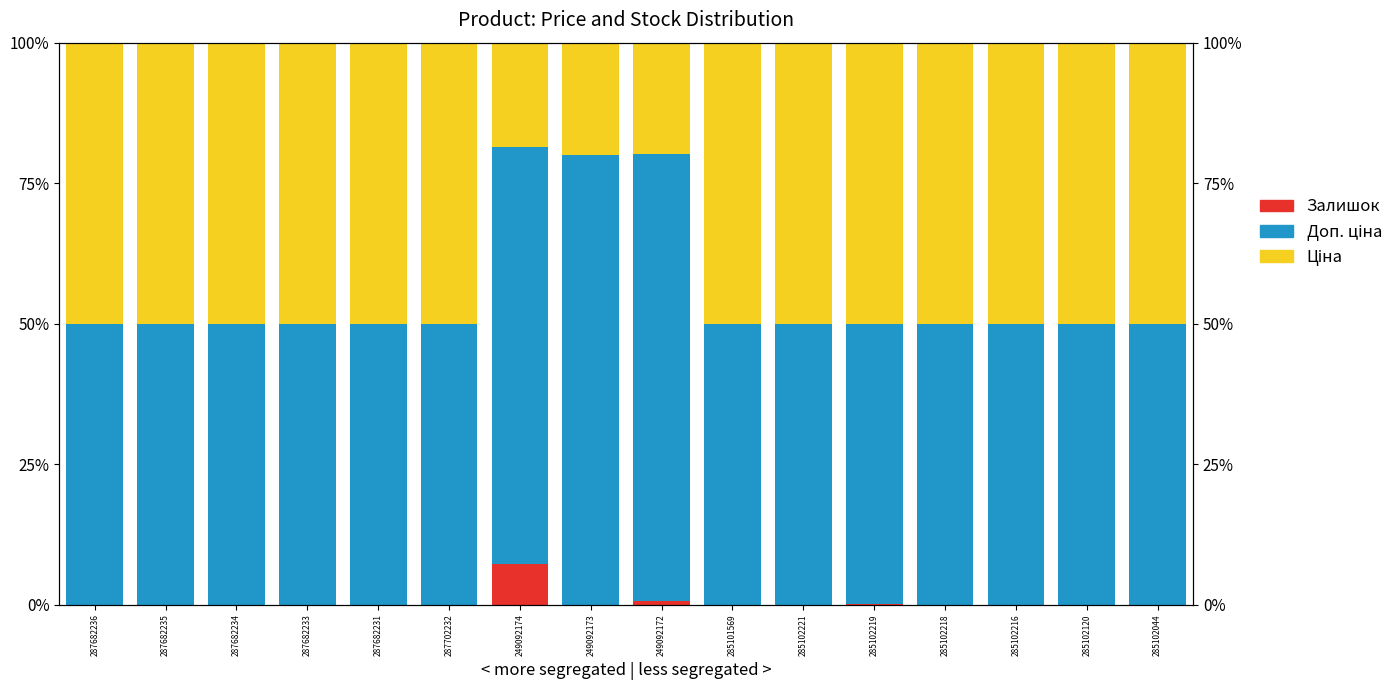

What is the difference between the maximum and minimum values in the Залишок series?

7.2